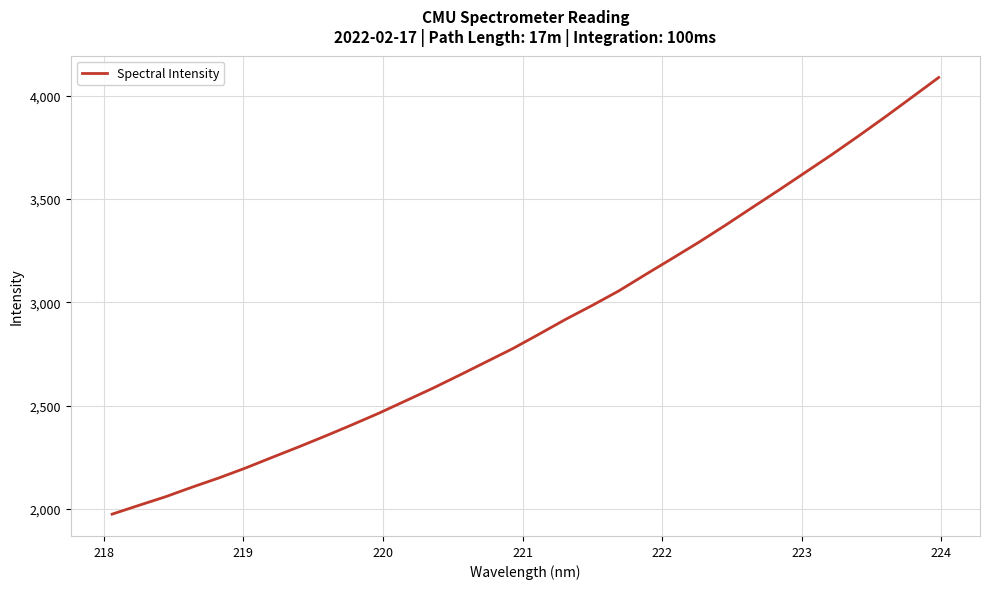

What is the difference between the maximum and minimum values?

2115.1